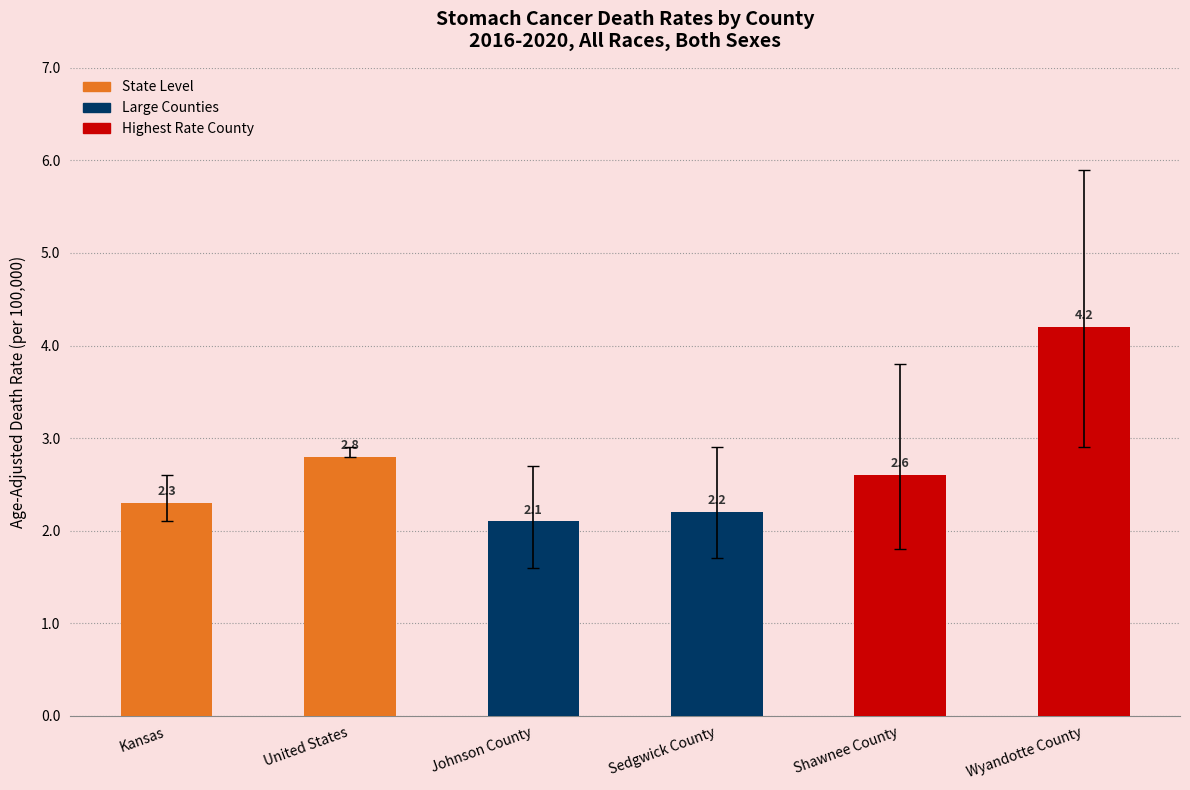

What is the difference between the maximum and second lowest values?

2.0